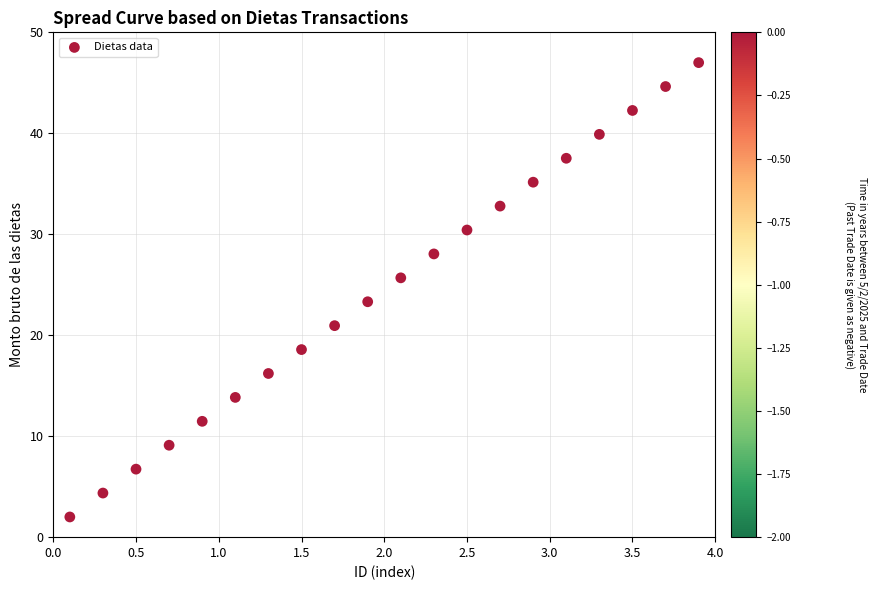

What is the range of Y values (max minus min)?

45.0